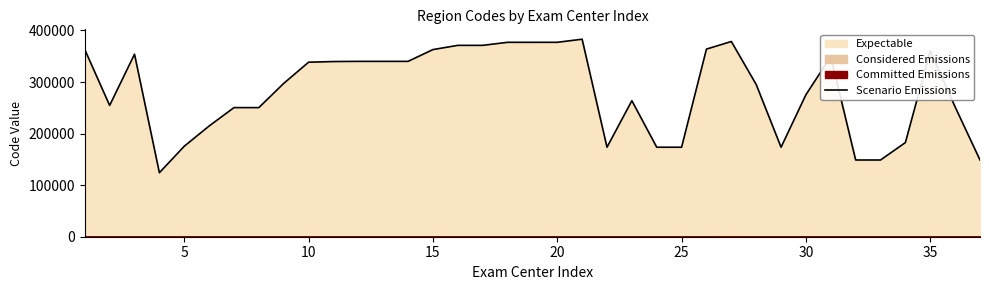

What is the average value?

282784